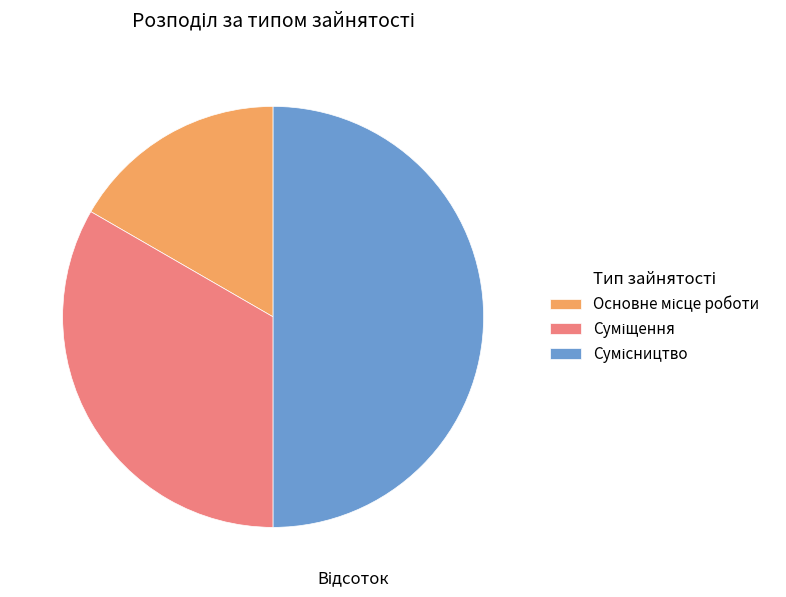

Rank the categories by value from lowest to highest.

Основне місце роботи, Суміщення, Сумісництво